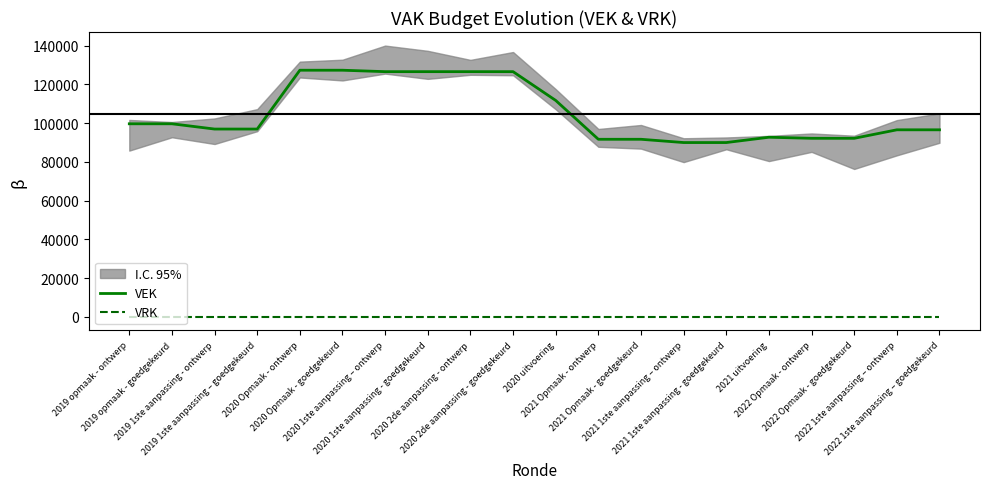

Rank the categories by VEK value from lowest to highest.

2021 1ste aanpassing – ontwerp, 2021 1ste aanpassing - goedgekeurd, 2021 Opmaak - ontwerp, 2021 Opmaak - goedgekeurd, 2022 Opmaak - ontwerp, 2022 Opmaak - goedgekeurd, 2021 uitvoering, 2022 1ste aanpassing – ontwerp, 2022 1ste aanpassing – goedgekeurd, 2019 1ste aanpassing - ontwerp, 2019 1ste aanpassing – goedgekeurd, 2019 opmaak - ontwerp, 2019 opmaak - goedgekeurd, 2020 uitvoering, 2020 1ste aanpassing – ontwerp, 2020 1ste aanpassing - goedgekeurd, 2020 2de aanpassing - ontwerp, 2020 2de aanpassing - goedgekeurd, 2020 Opmaak - ontwerp, 2020 Opmaak - goedgekeurd